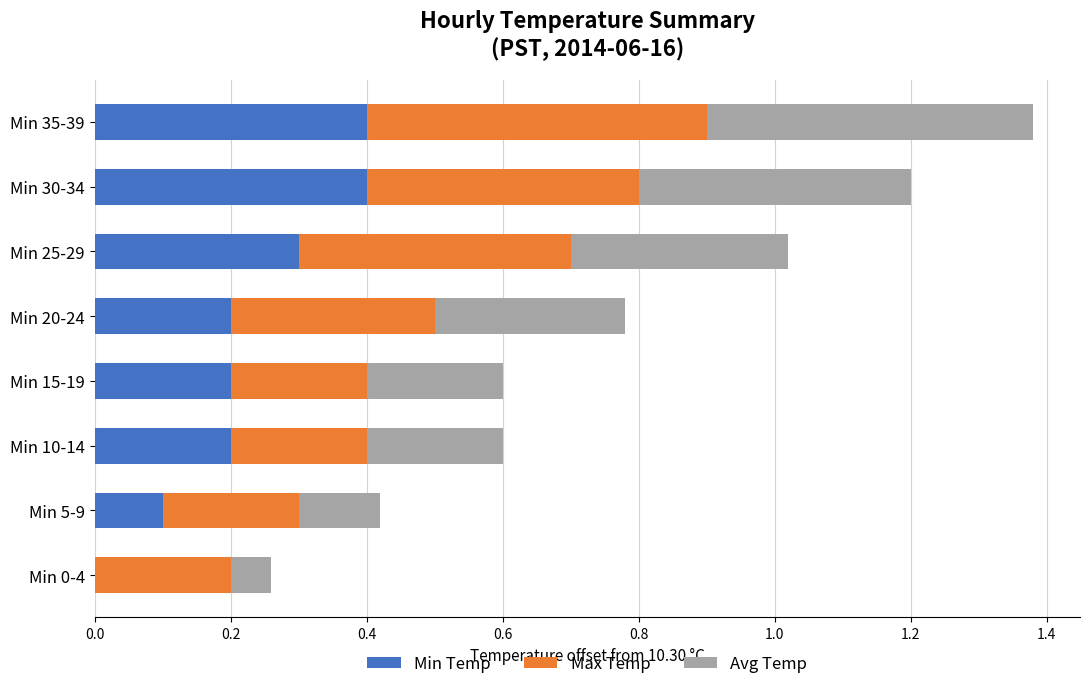

The Min Temp series shows 0.3 at Min 10-14. True or false?

False